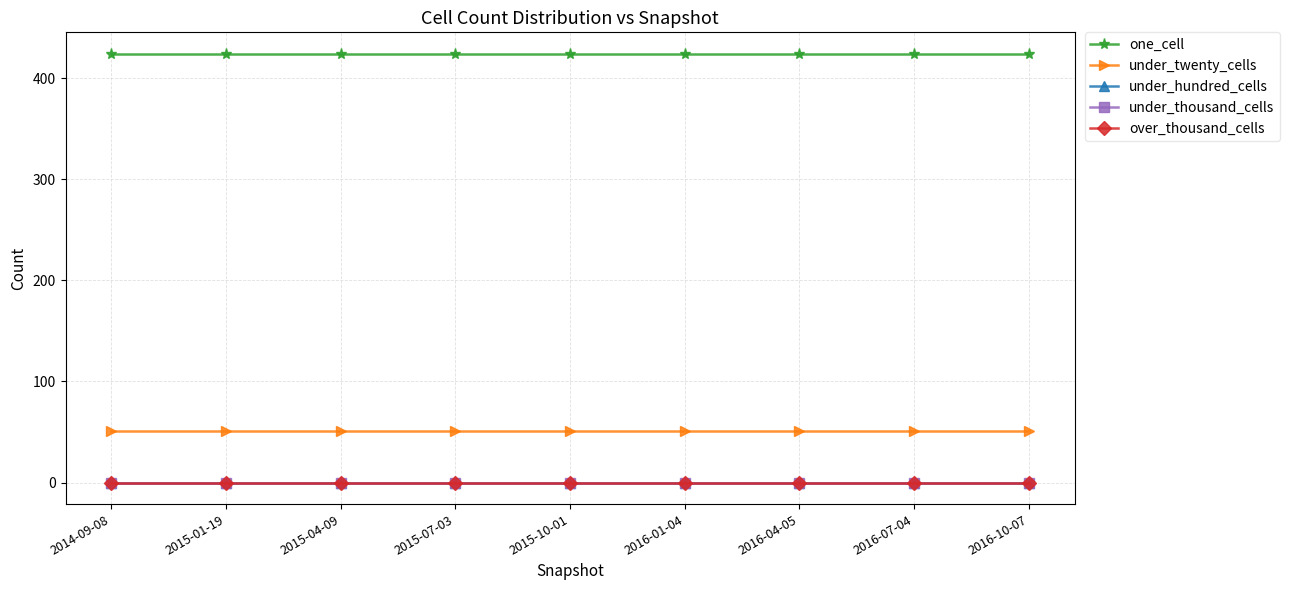

Is this an area chart (filled region under the line)?

No